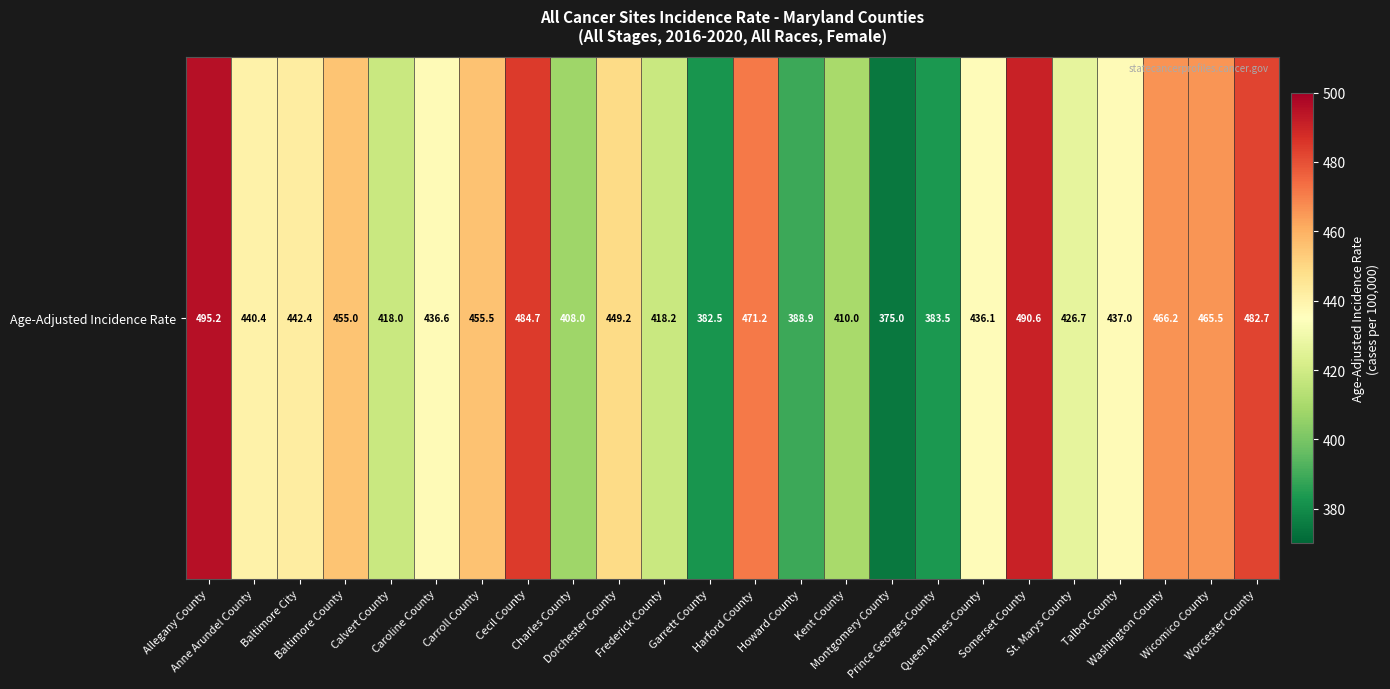

Where is the data nearest to the value 435?

Queen Annes County